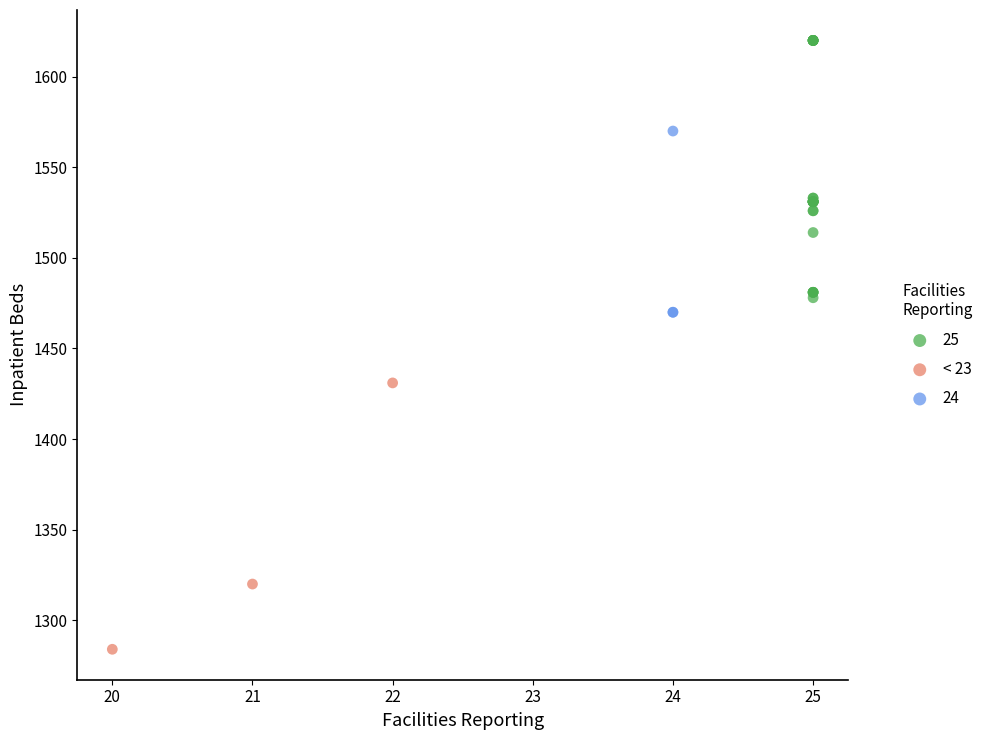

Which series reaches the minimum Y coordinate?

< 23